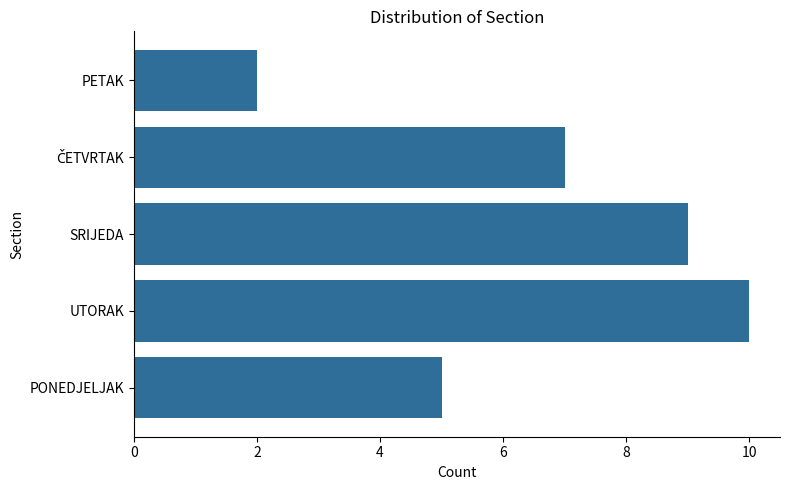

What is the greatest value displayed?

10